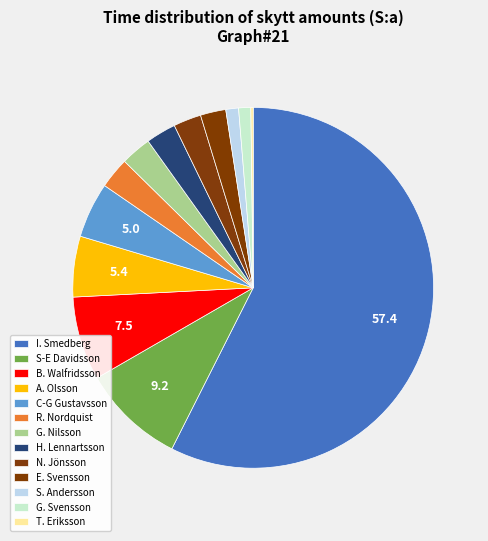

What percentage is the I. Smedberg slice, to the nearest percent?

57%